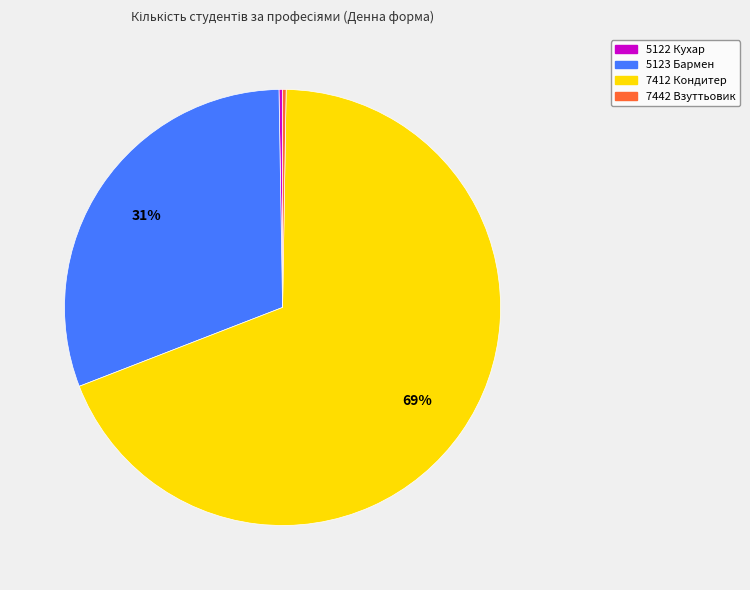

Which slice is the largest?

7412 Кондитер